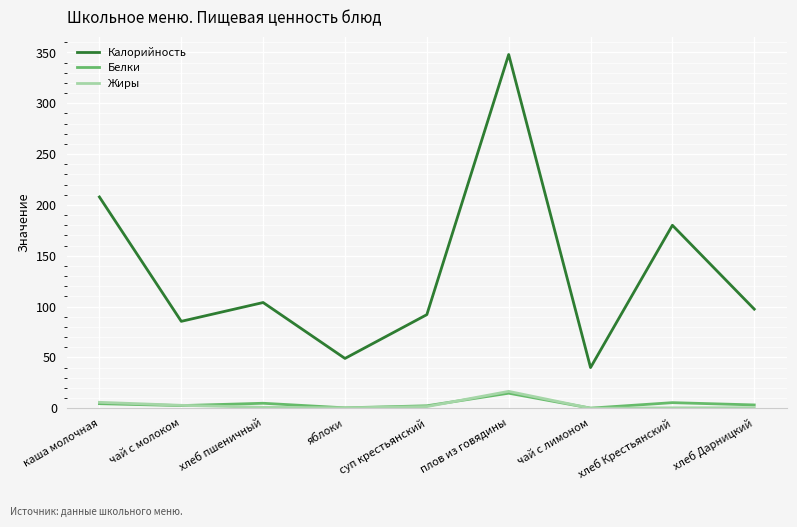

What is the maximum value for Жиры?

16.6